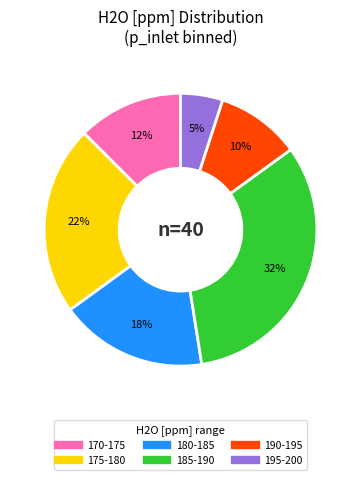

How many segments does this pie chart have?

6